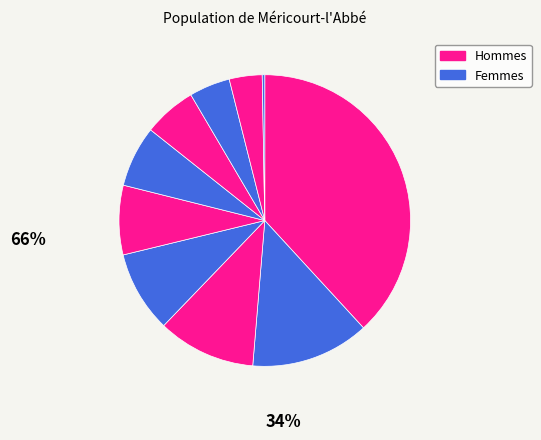

Count the number of slices in the pie.

10